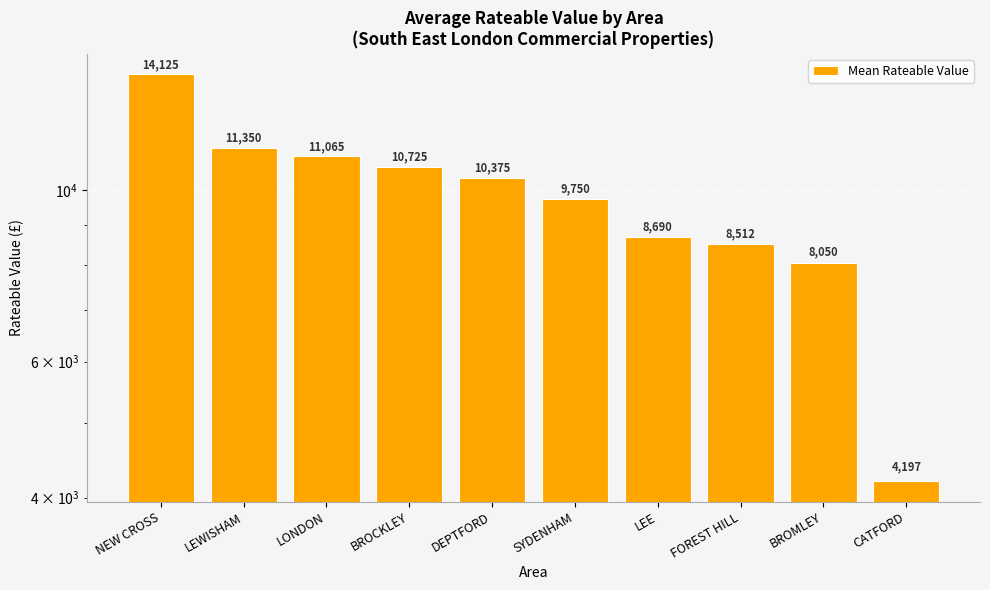

What is the difference between the second highest and second lowest values?

3300.0